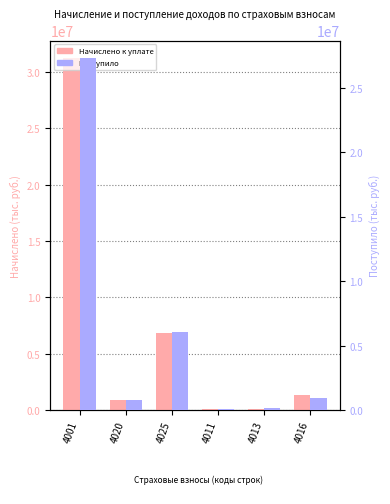

Which series has the widest spread of values?

Начислено к уплате